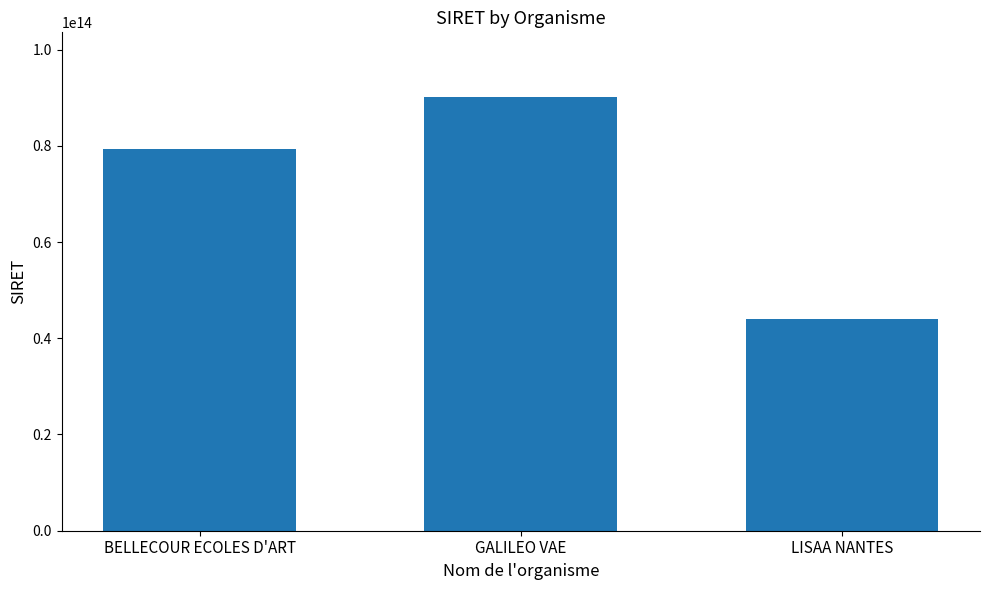

What is the difference between the values at GALILEO VAE and LISAA NANTES?

46052508200005